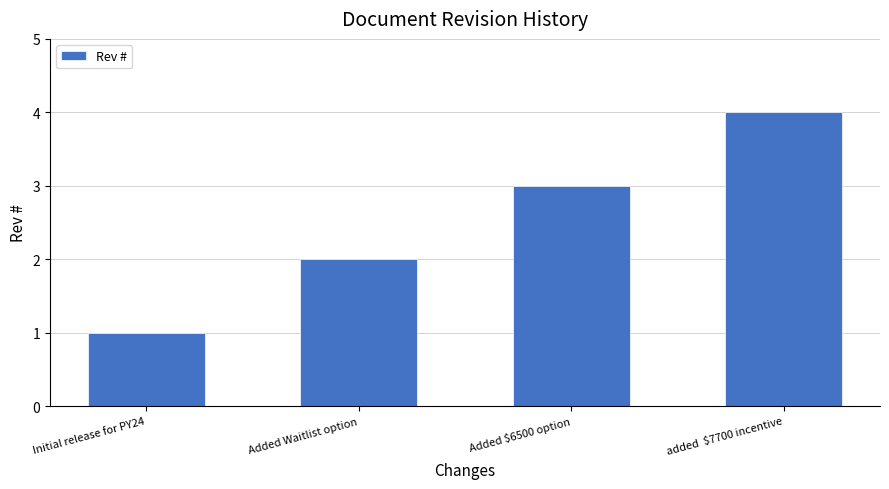

The chart shows a value of 1 at Added $6500 option. True or false?

False